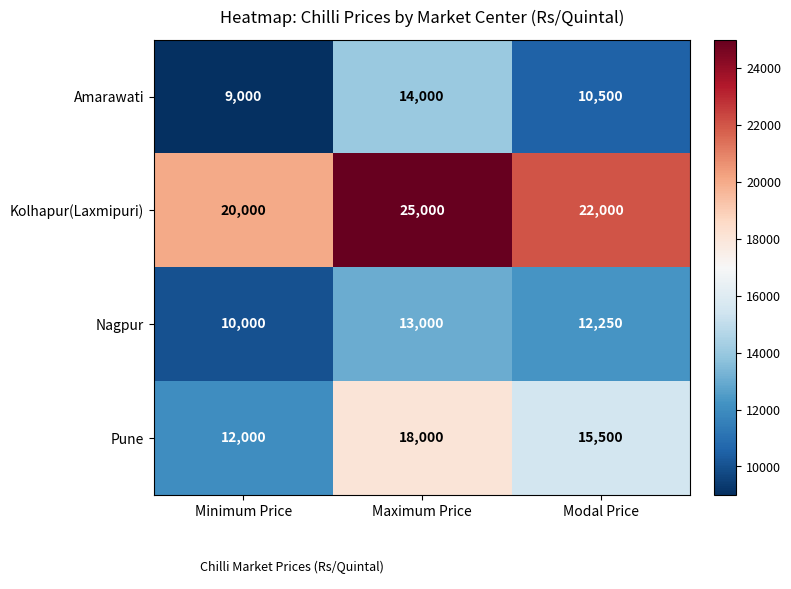

What is the total value across all series at Minimum Price?

51000